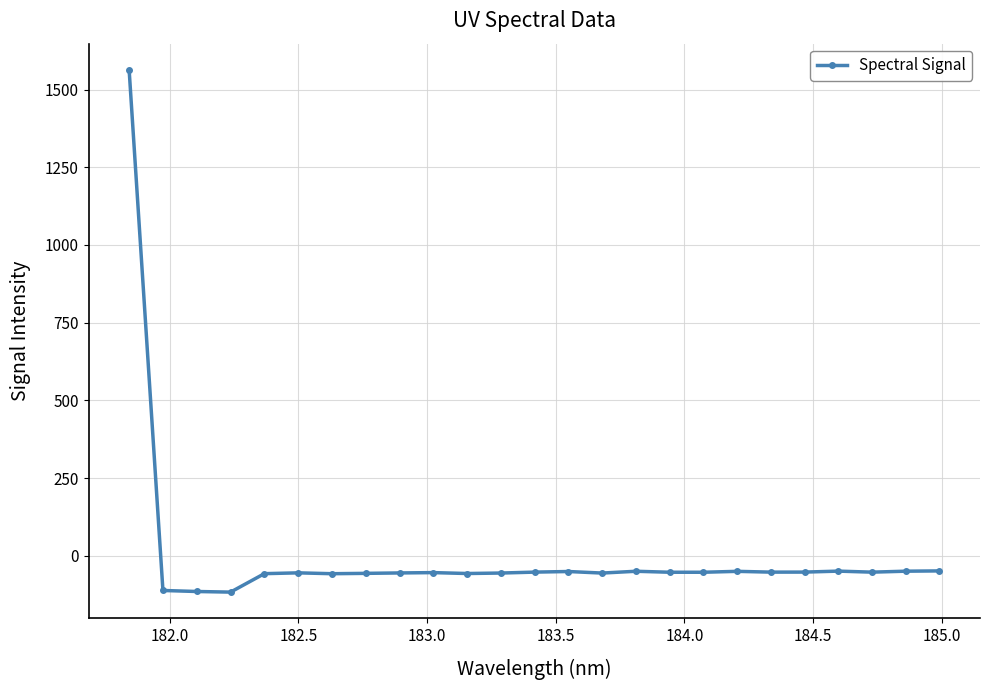

What is the difference between the maximum and minimum values?

1679.9